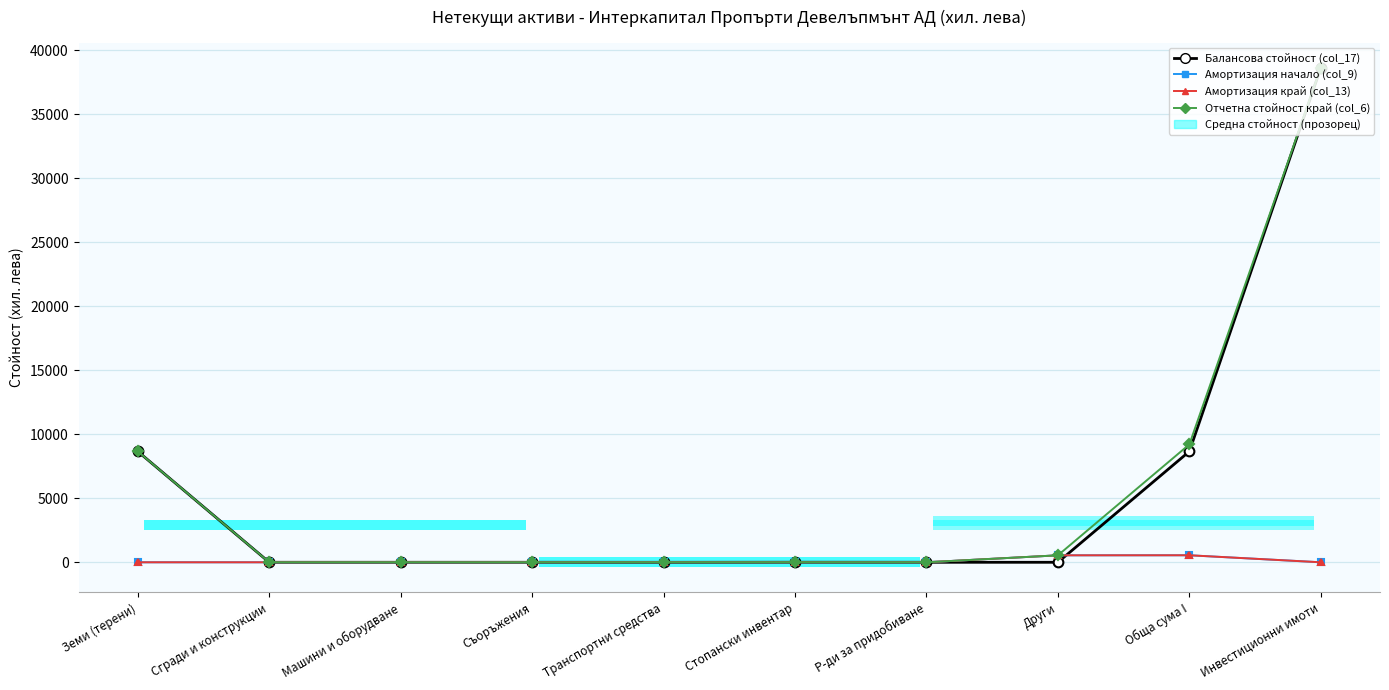

List the series in order of their peak value, highest first.

Балансова стойност (col_17), Отчетна стойност край (col_6), Амортизация начало (col_9), Амортизация край (col_13)